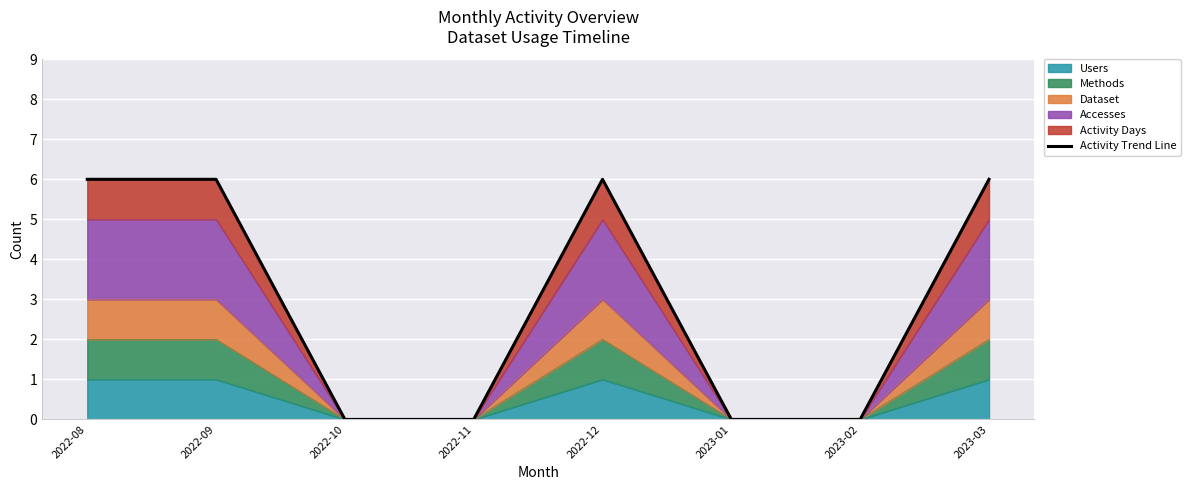

The chart shows a value of 0 at 2022-10. True or false?

True